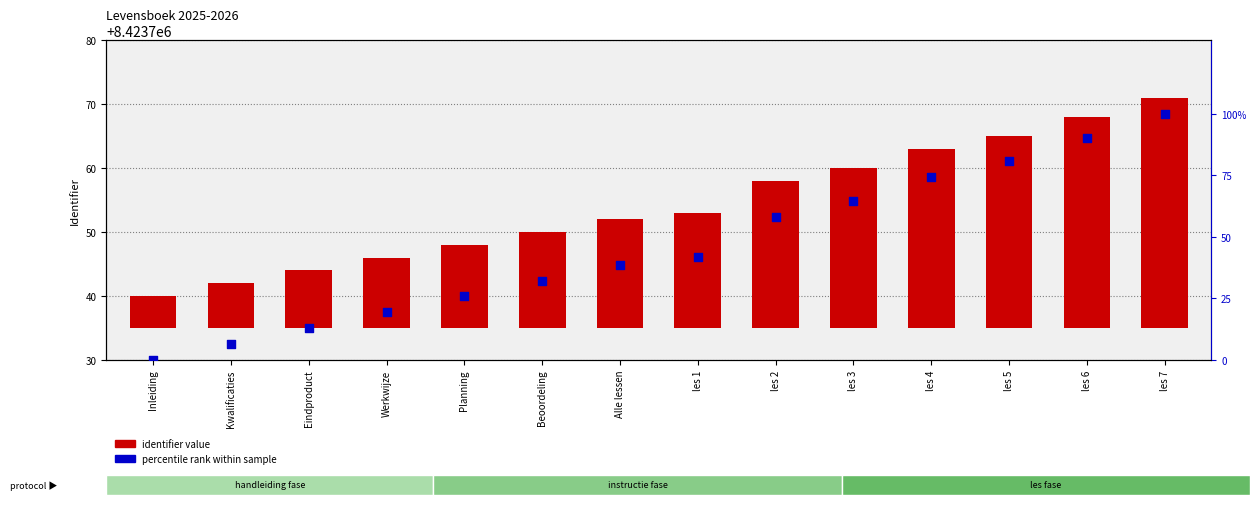

At which category is the sum across all series the highest?

les 7